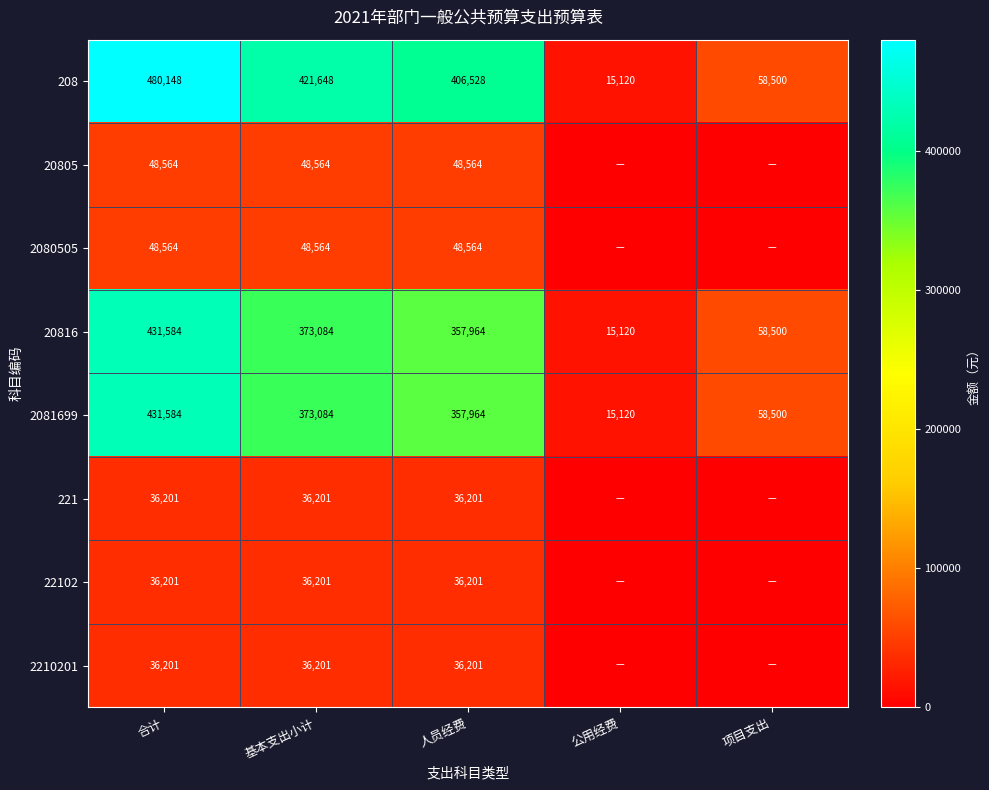

At how many categories does at least one series exceed 396070?

3